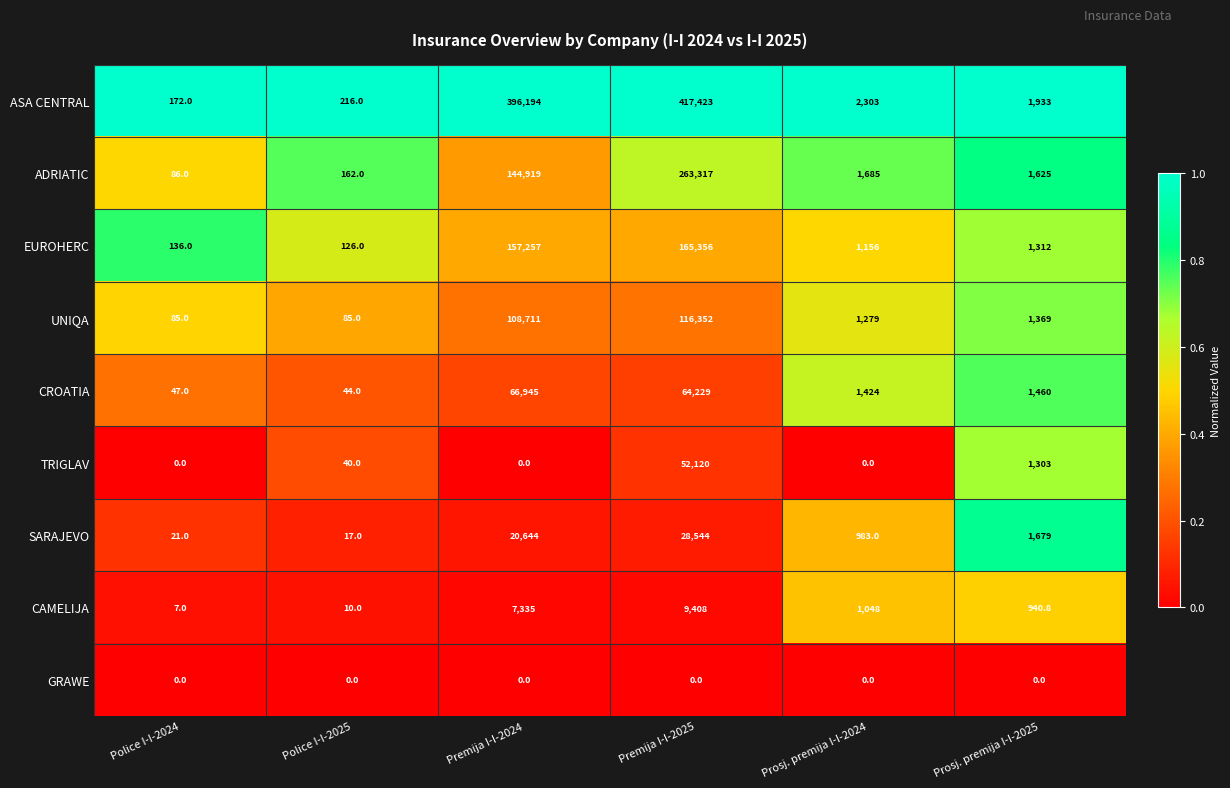

What is the maximum value for TRIGLAV?

52120.0